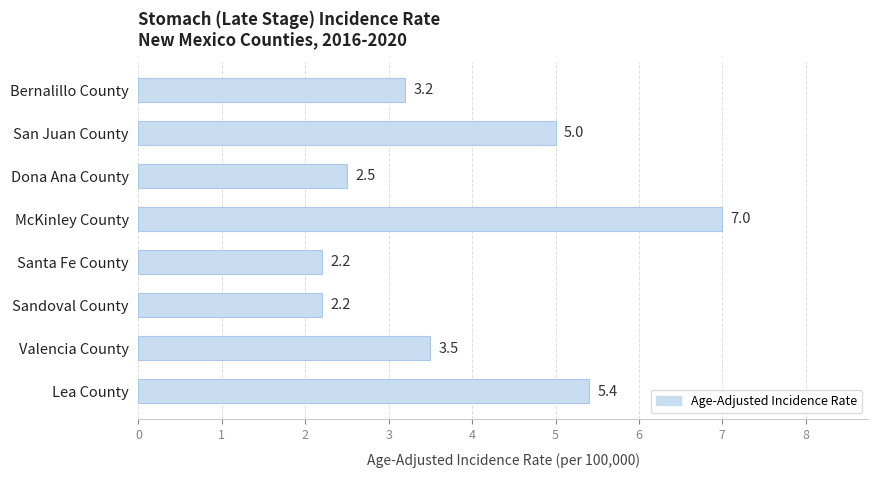

The value at Sandoval County is 1.3. True or false?

False